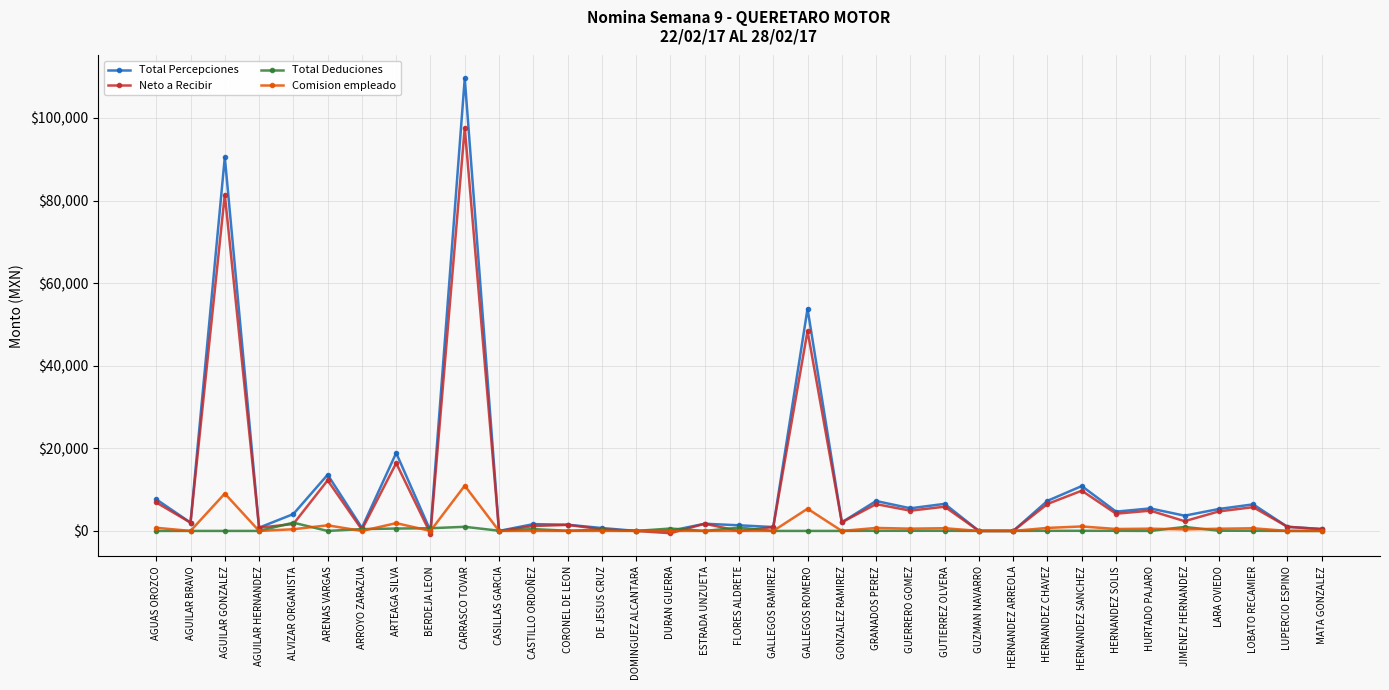

What is the label of the 18th point from the right?

FLORES ALDRETE